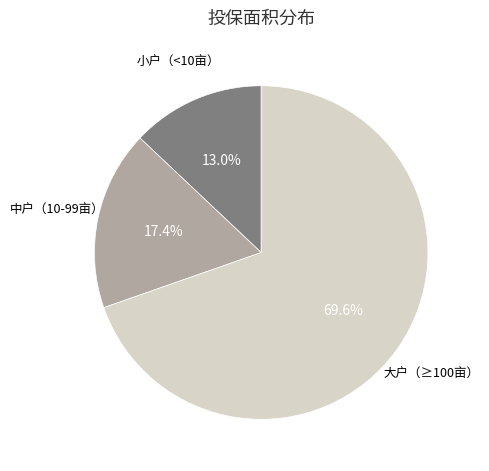

Which category has the smallest portion of the pie?

小户（<10亩）